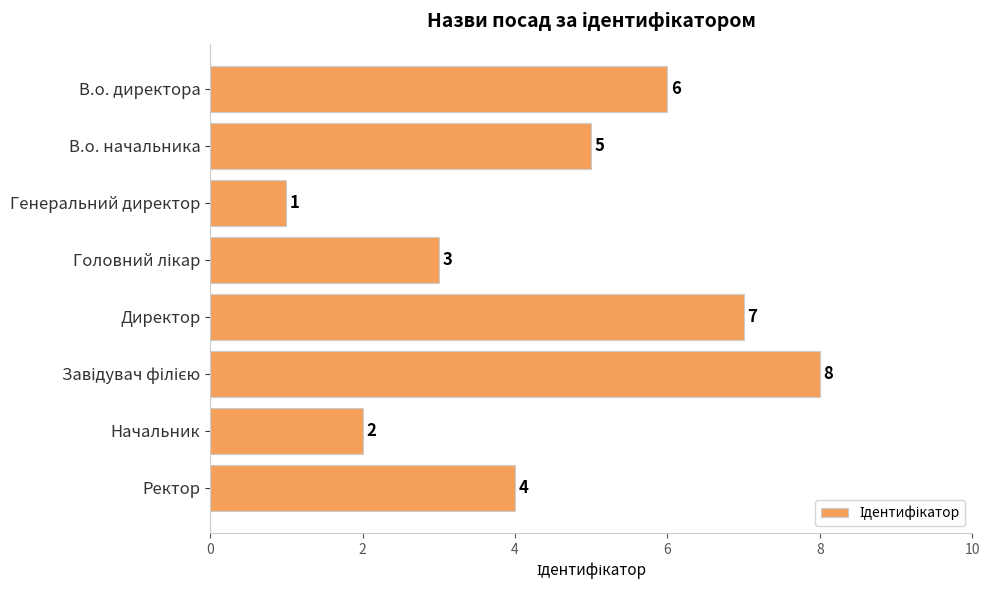

What is the sum of all values?

36